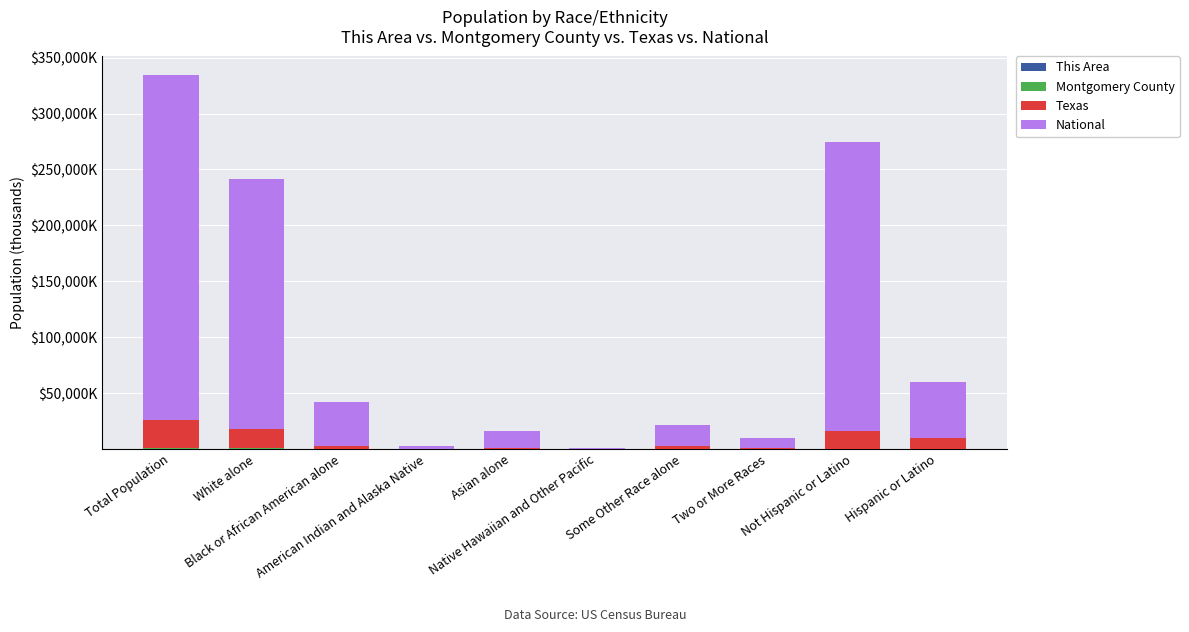

Does the chart contain stacked bars?

Yes